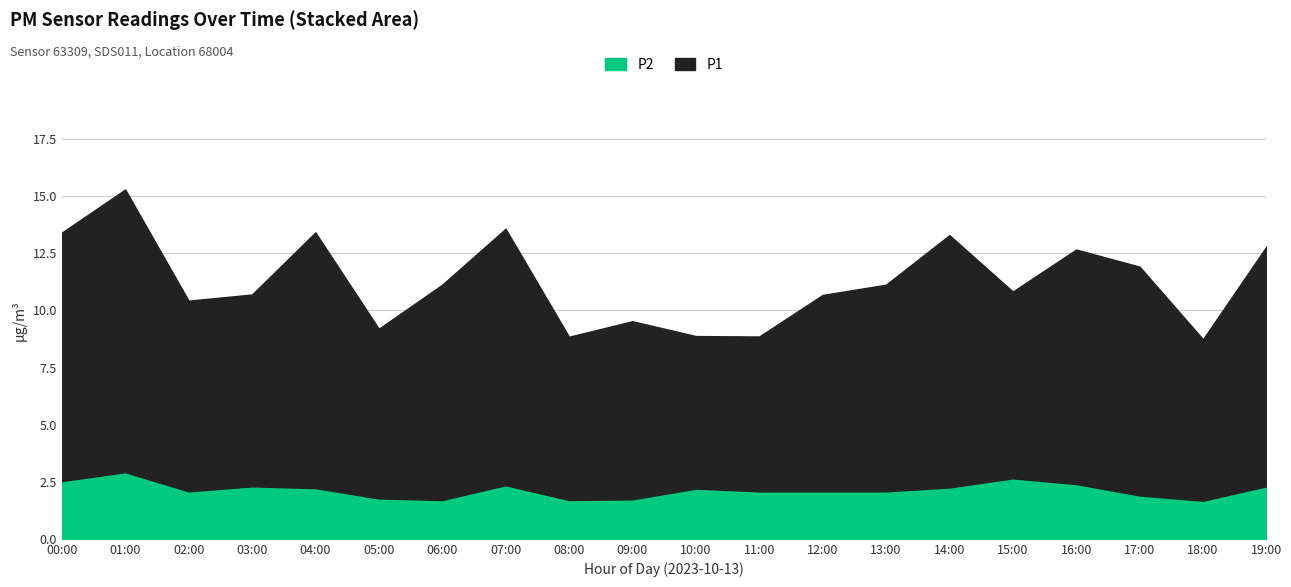

What is the difference between the highest and lowest values at 17:00?

8.1